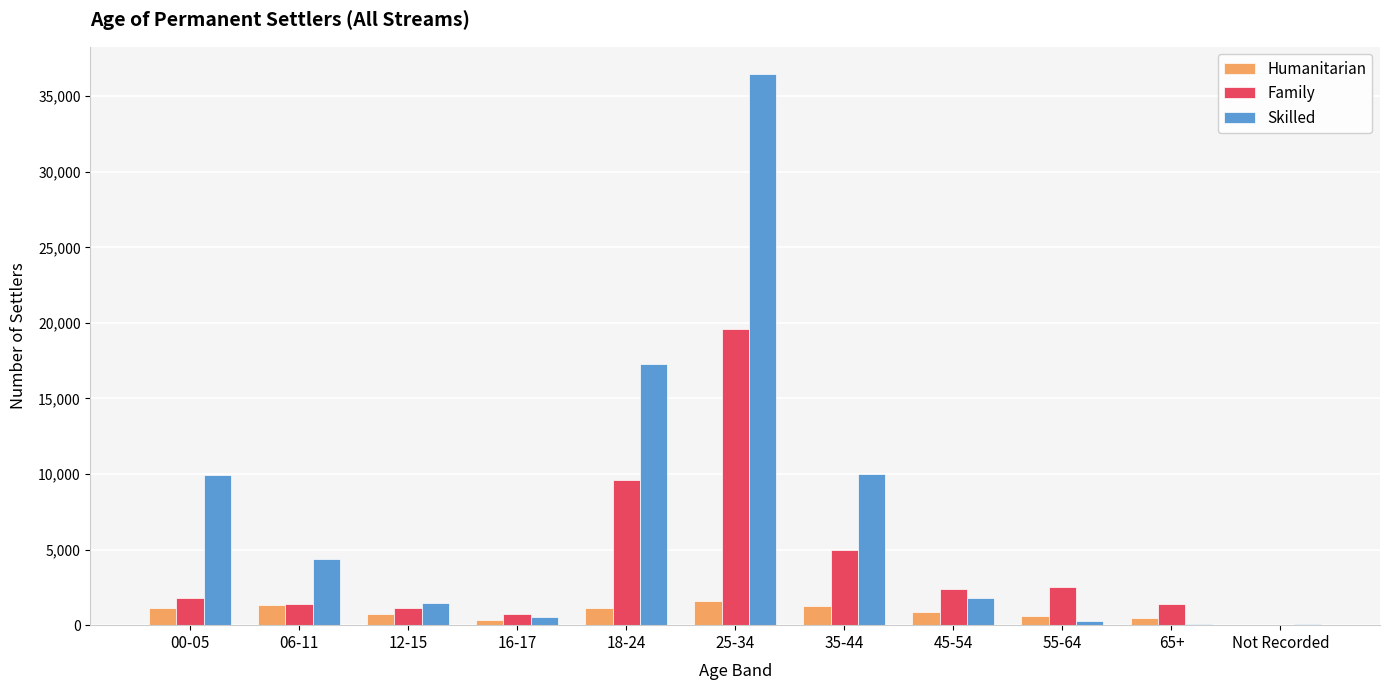

At which category is the sum across all series the highest?

25-34